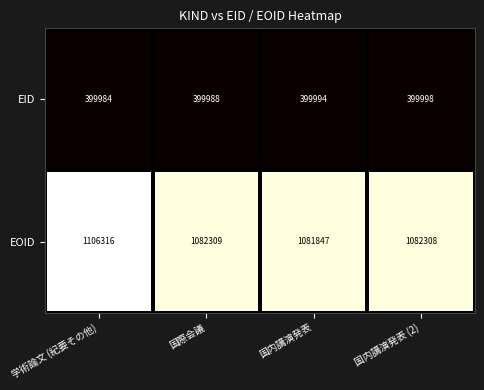

At how many categories does at least one series exceed 823512?

4